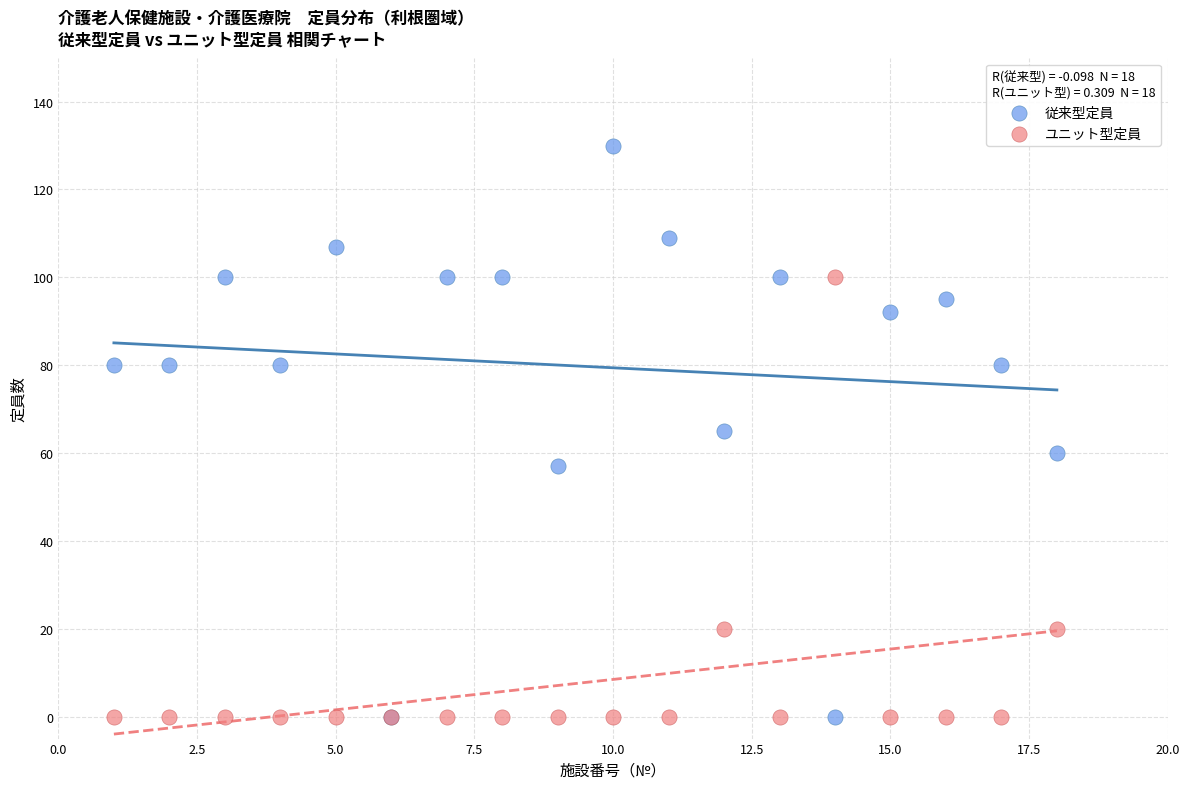

Which series reaches the maximum Y coordinate?

従来型定員